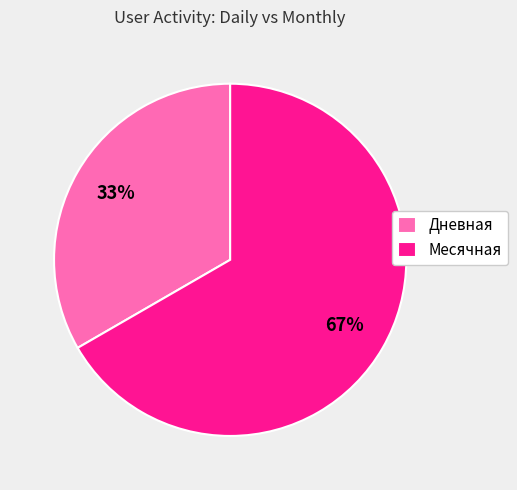

True or false: Месячная accounts for 79% of the total.

False